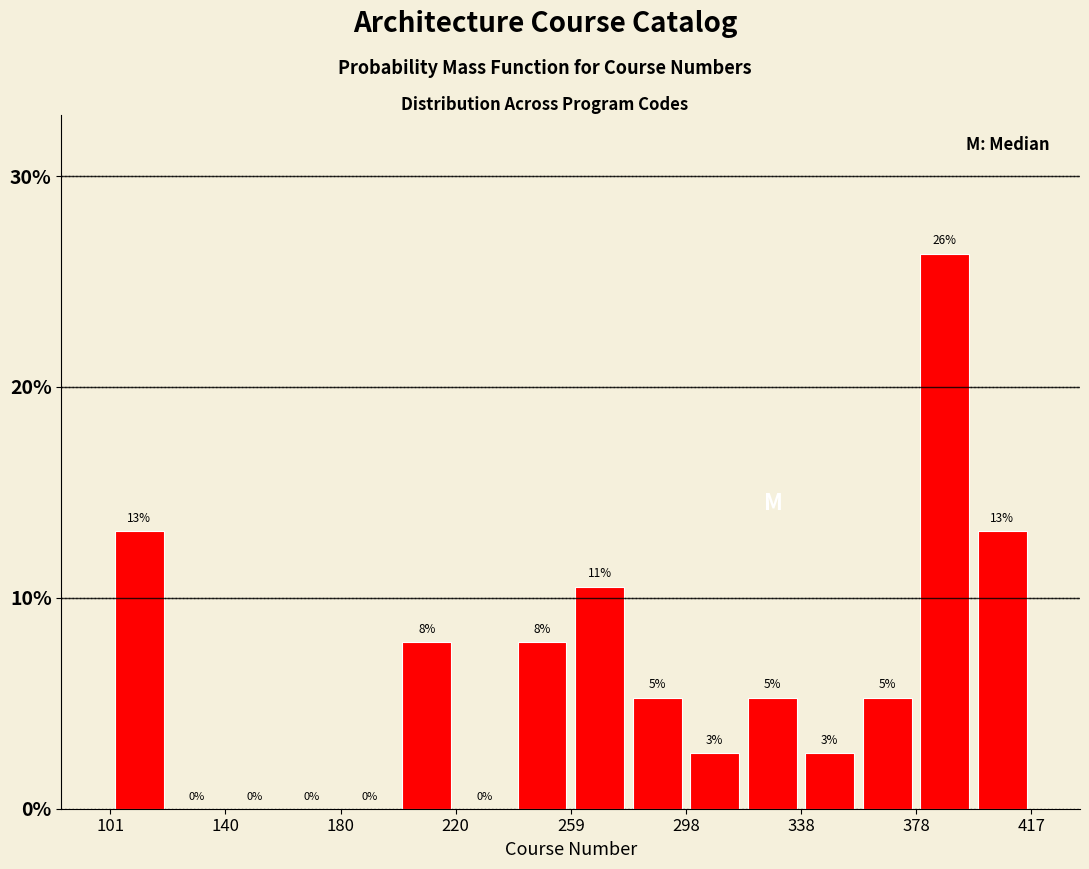

Around what value on the x-axis is the tallest bar? Give the approximate position of its centre, as read against the axis.

385